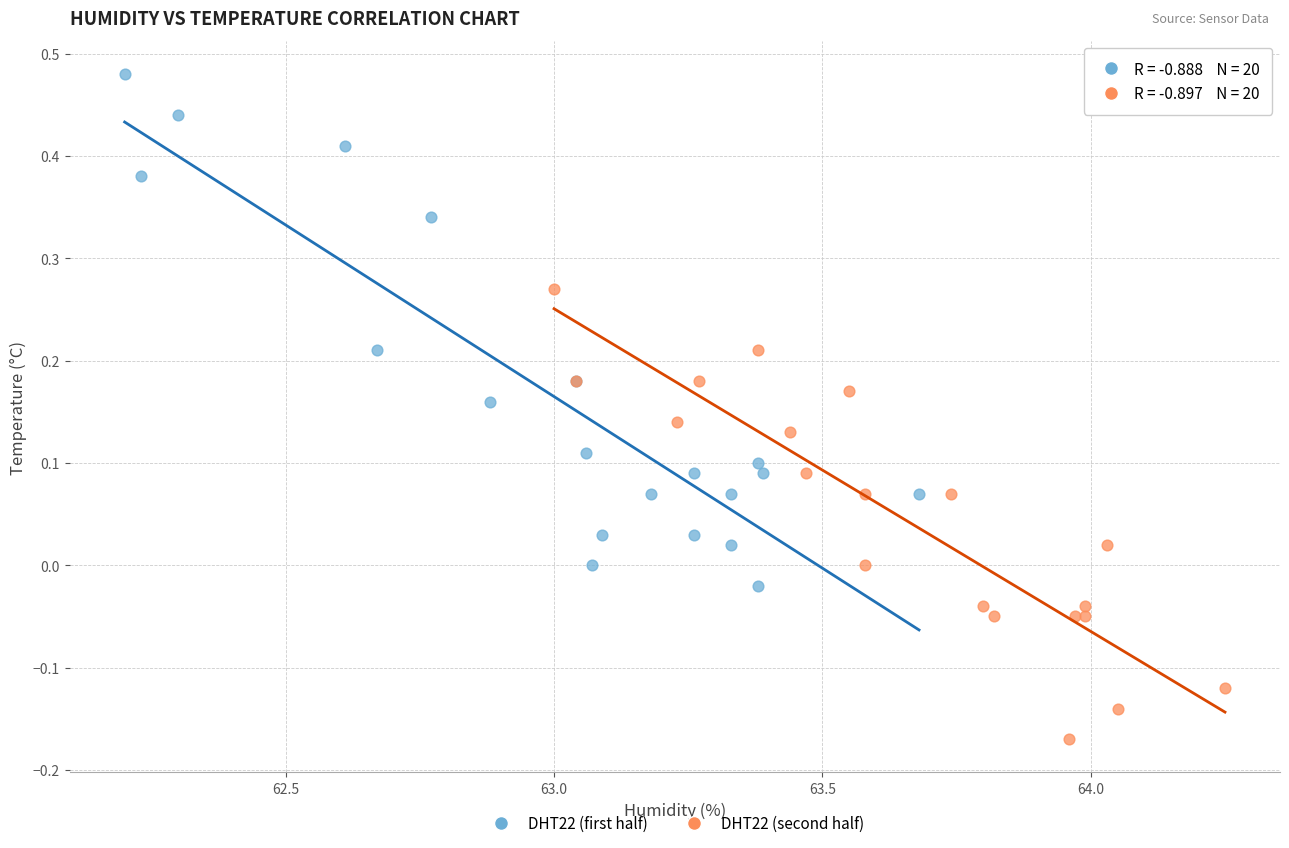

Which series reaches the minimum Y coordinate?

DHT22 (second half)